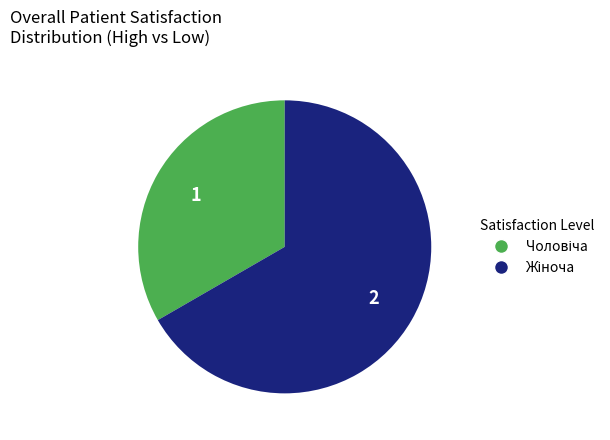

Is there a majority slice in this chart?

Yes